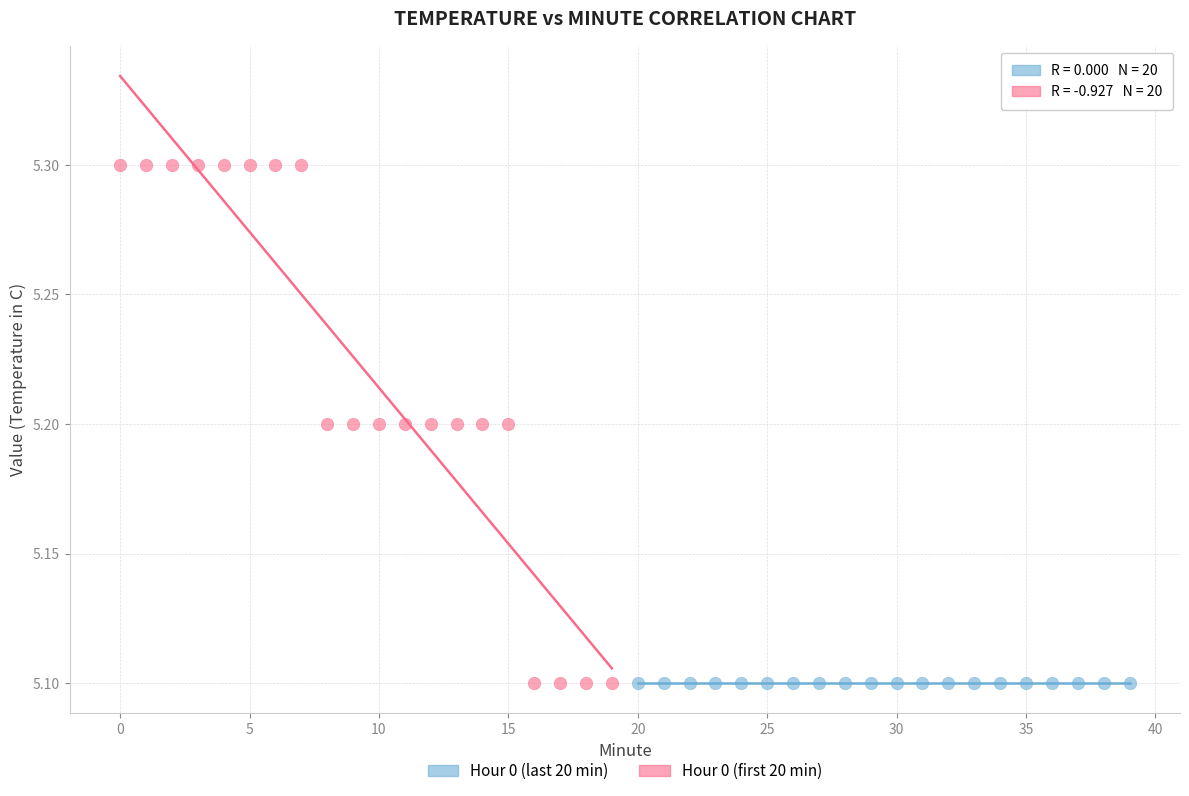

Which series contains the highest Y value?

Hour 0 (first 20 min)